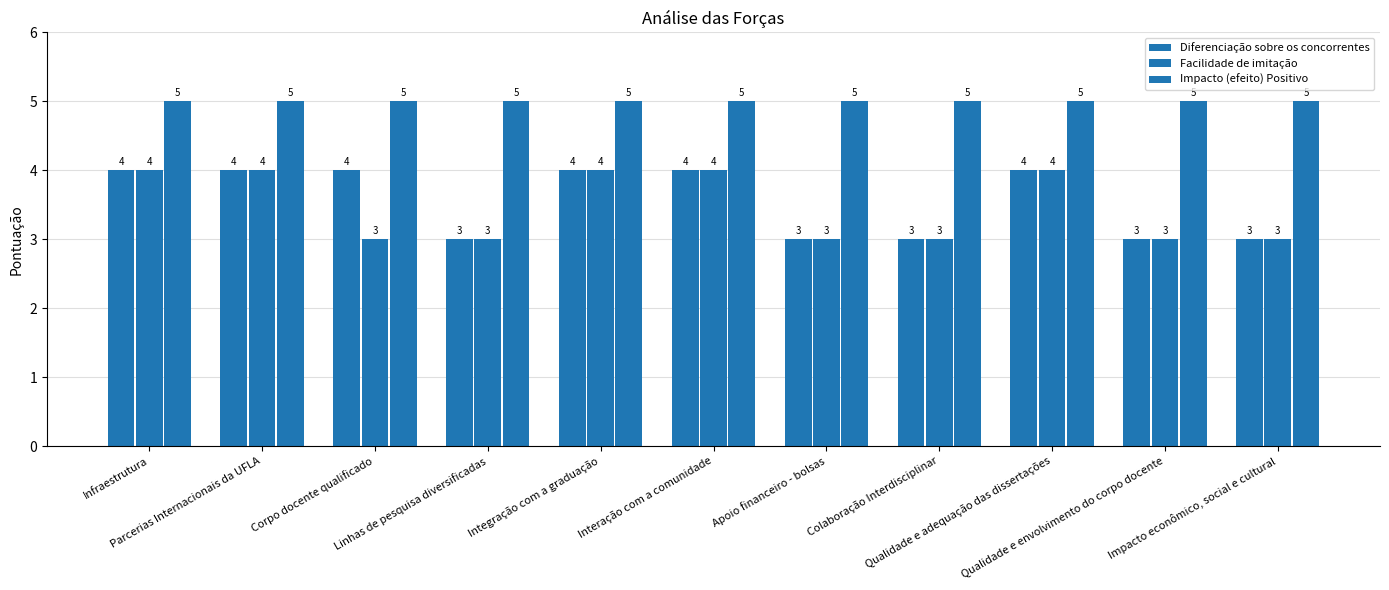

What is the total value across all series at Apoio financeiro - bolsas?

11